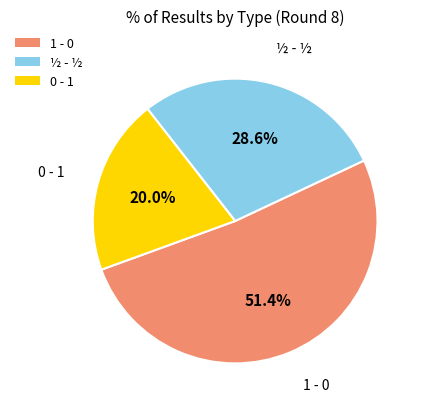

True or false: 0 - 1 accounts for 27% of the total.

False